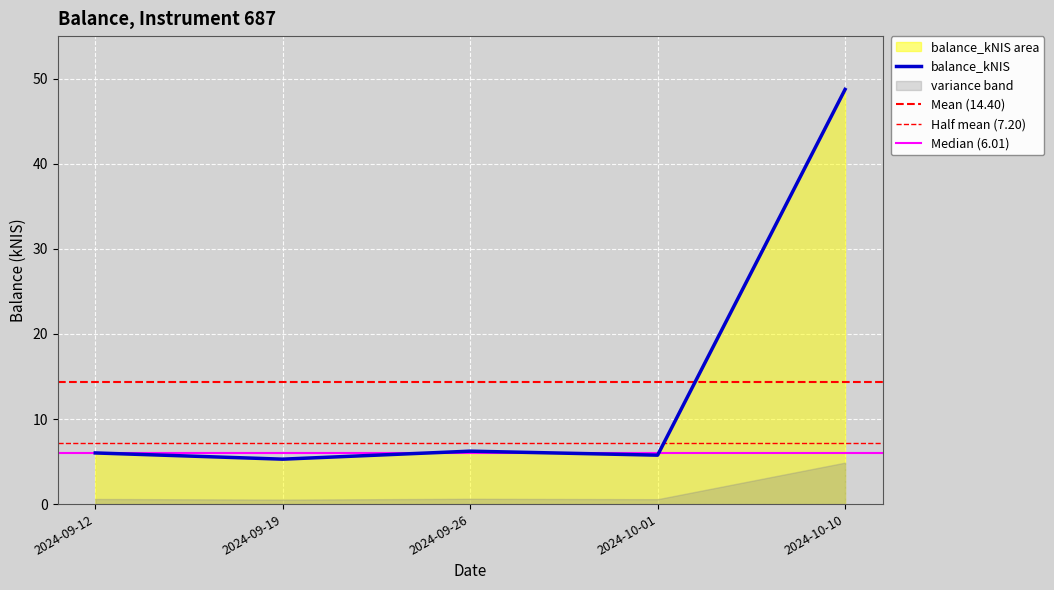

Approximately how many times larger is the value at 2024-09-19 compared to 2024-10-01?

0.9